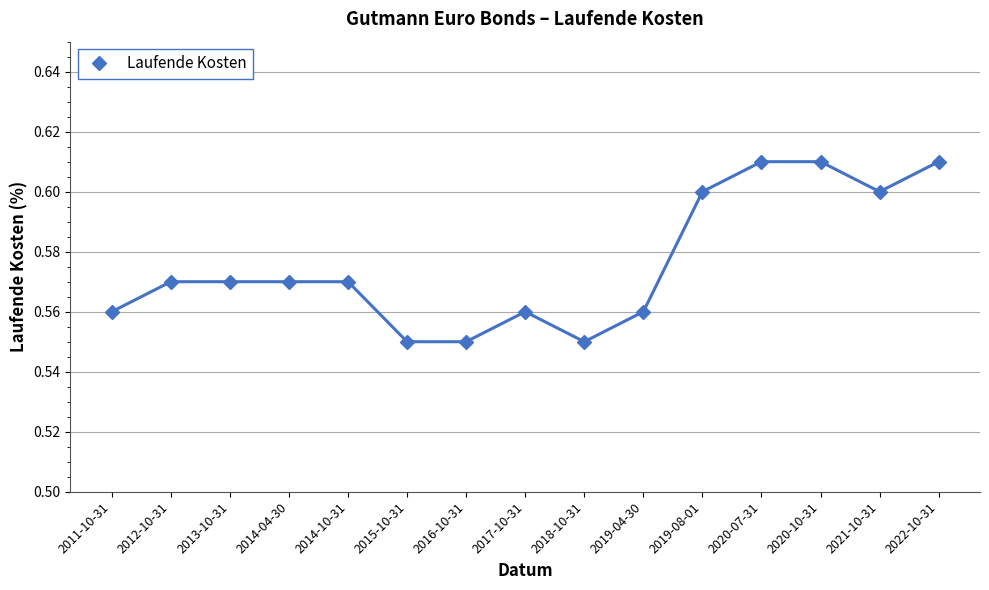

What is the label of the 10th point from the right?

2015-10-31